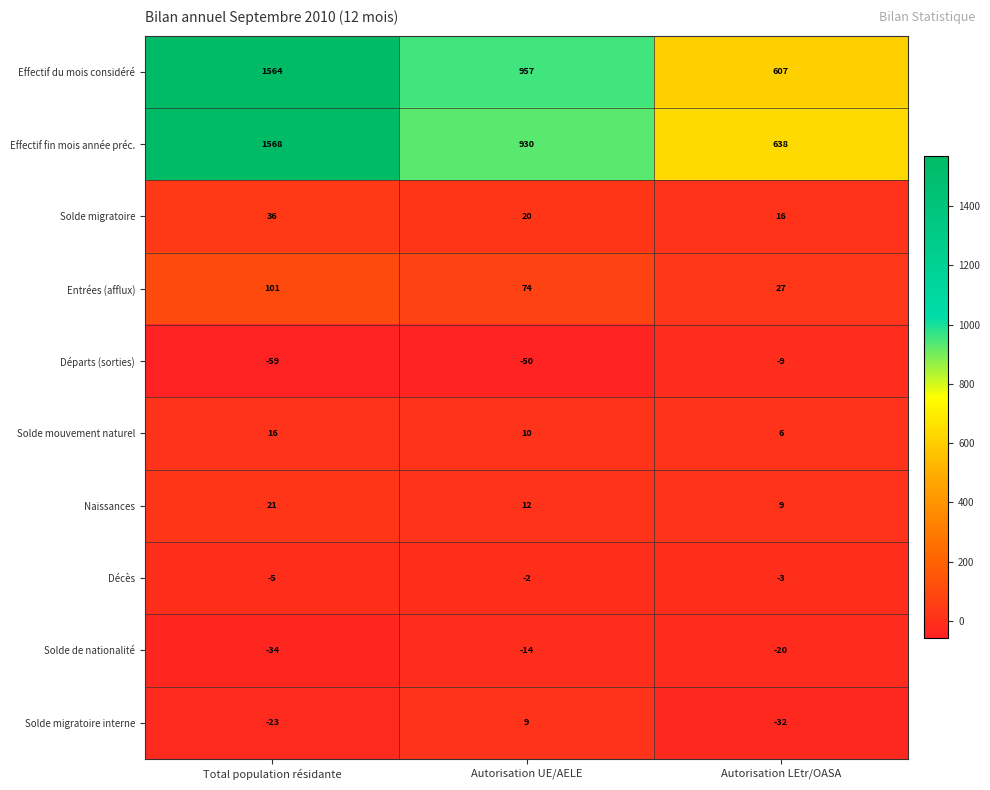

How many data points in Effectif du mois considéré are less than 957?

1